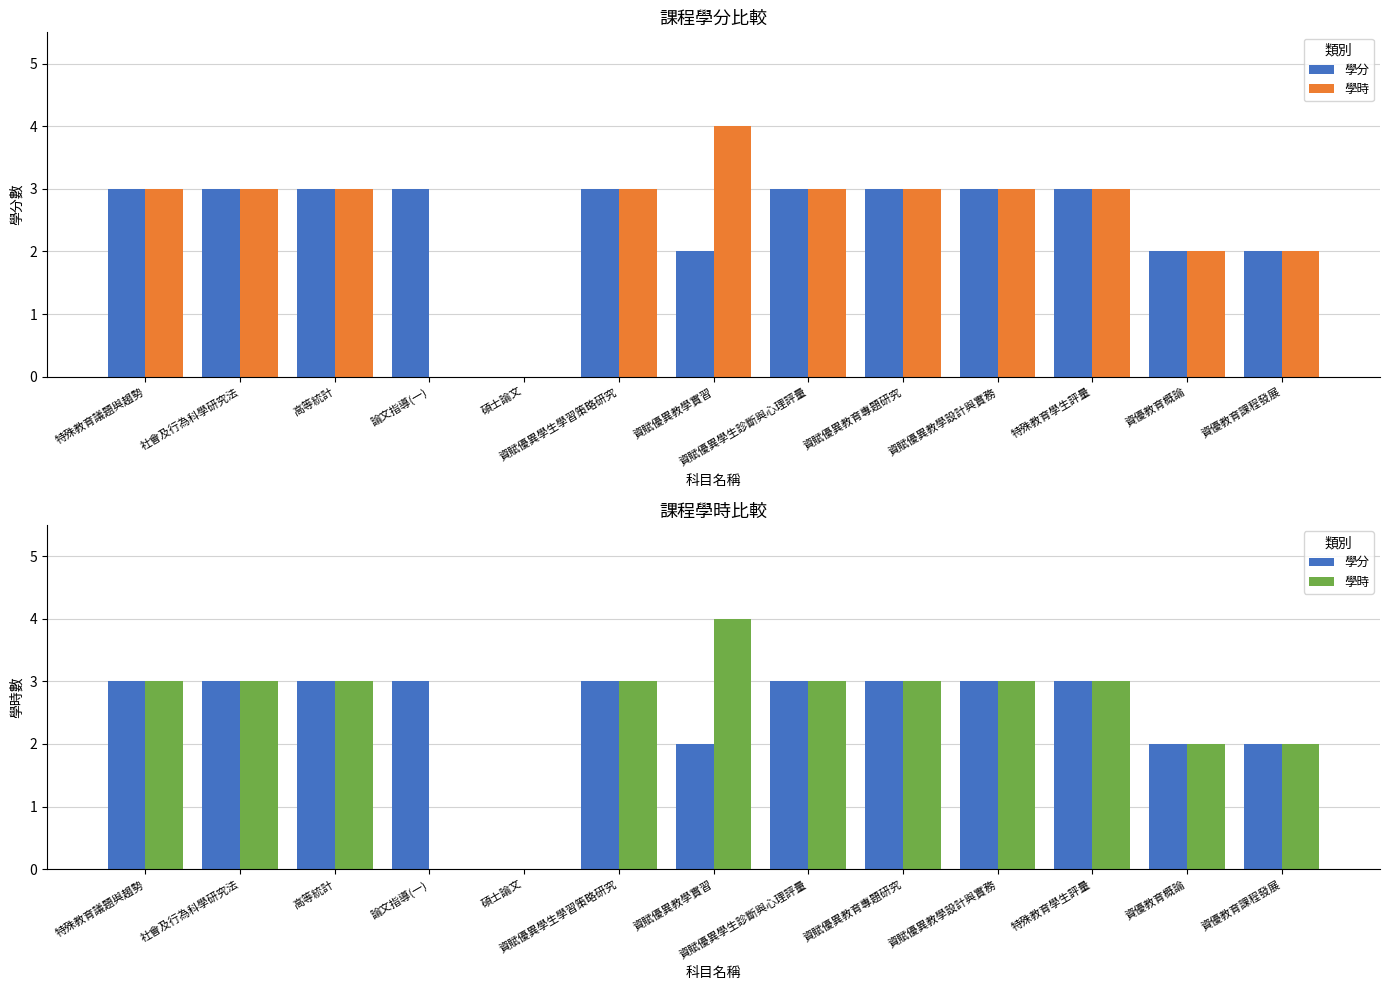

The value of 學分 at 特殊教育議題與趨勢 is 3. True or false?

True